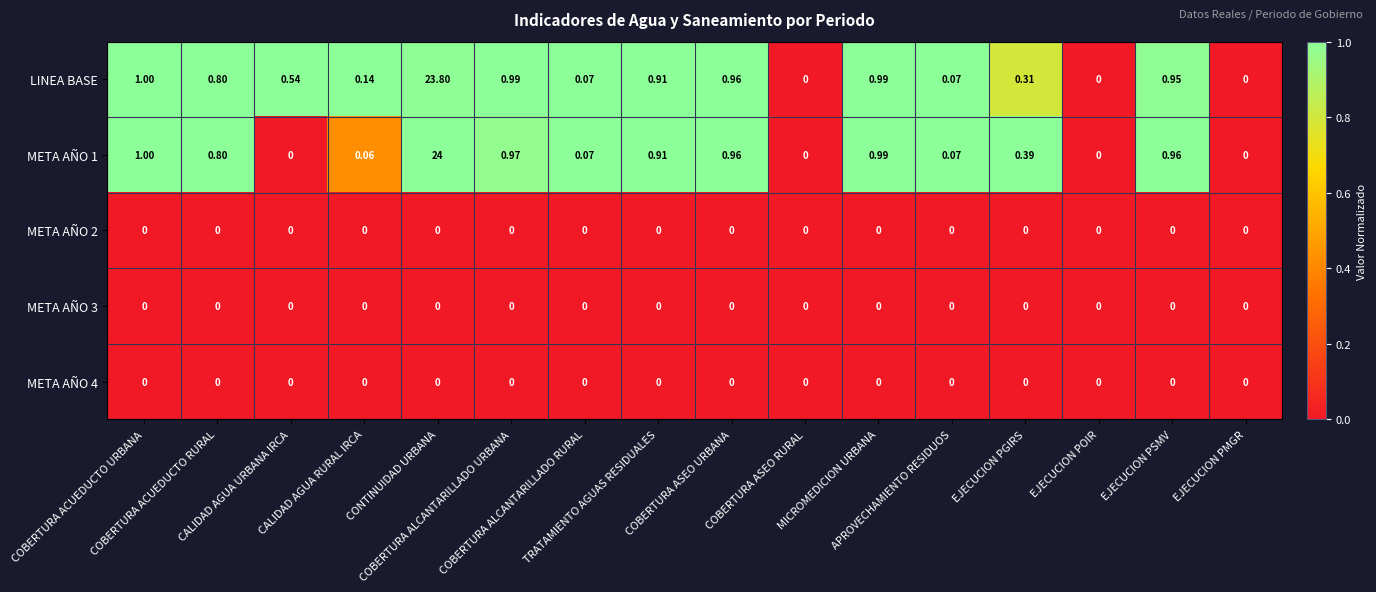

How many distinct data groups are displayed?

5